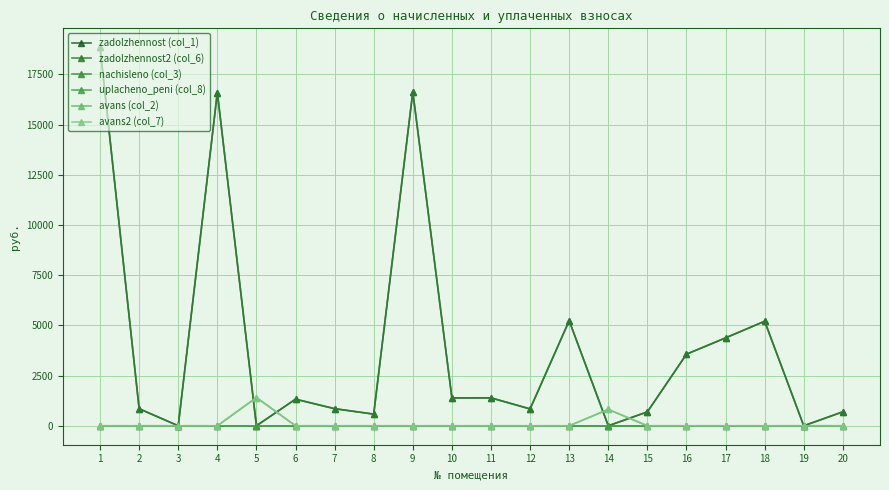

Is this an area chart (filled region under the line)?

No